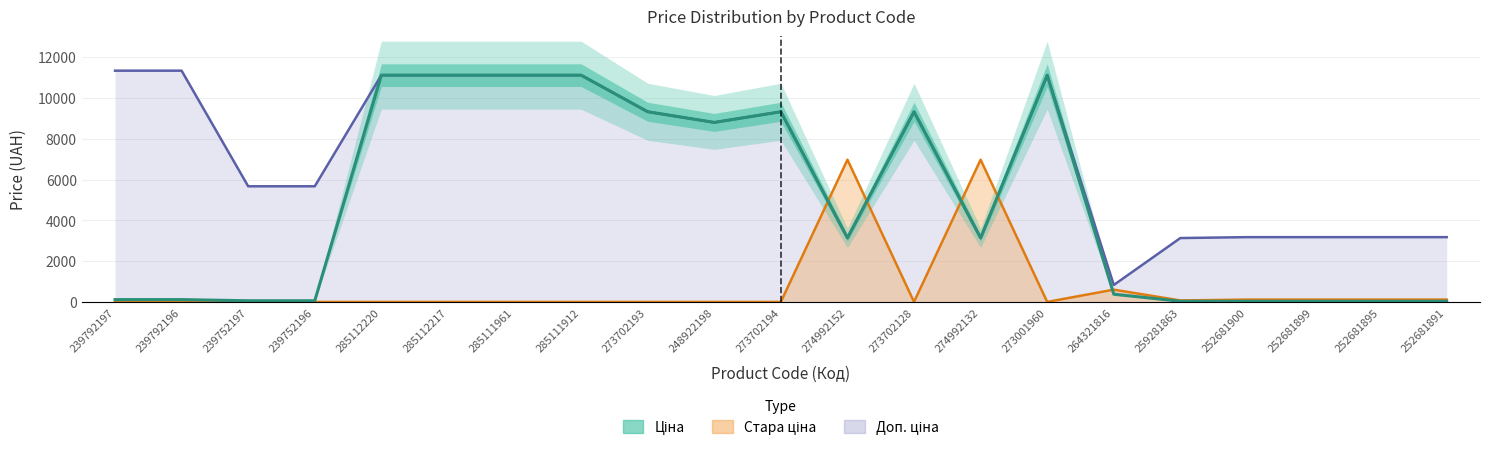

Which has a higher value, 285112220 or 274992152?

285112220